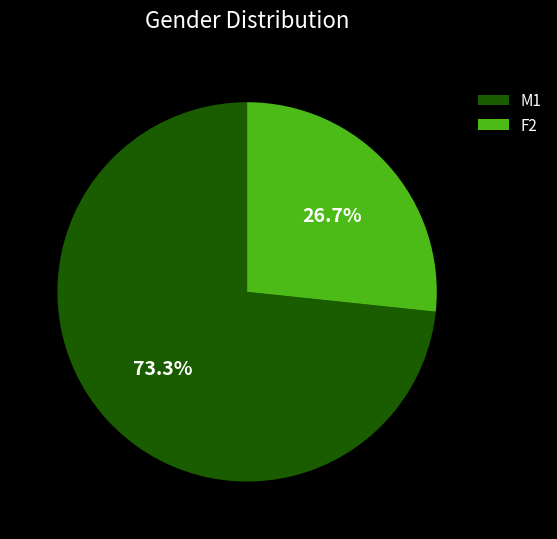

What is the total percentage of F2 and M1?

100.0%